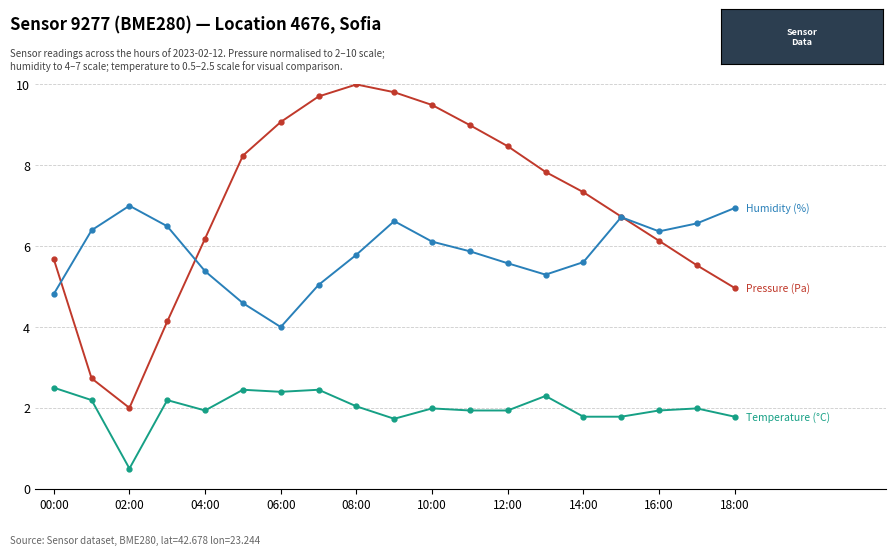

What is the smallest value displayed?

0.5